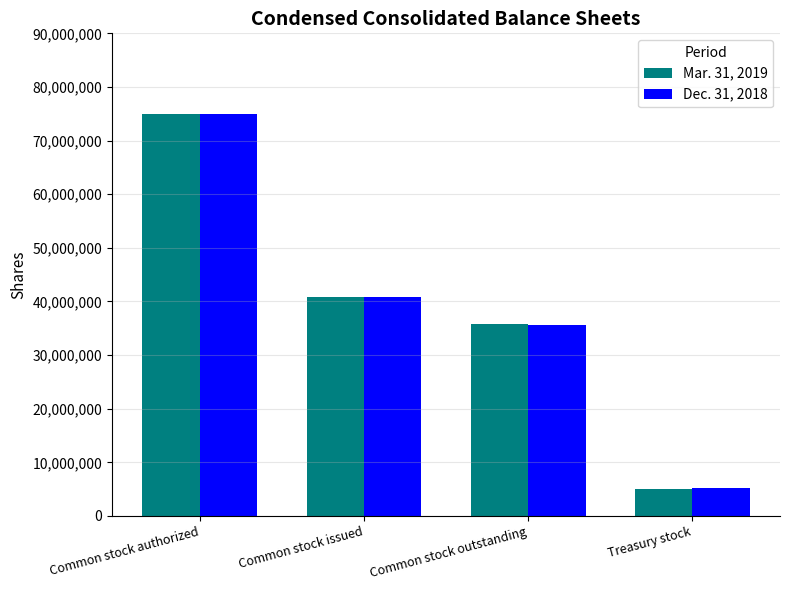

Is the value of Mar. 31, 2019 at Common stock authorized greater than the value of Dec. 31, 2018 at Treasury stock?

Yes